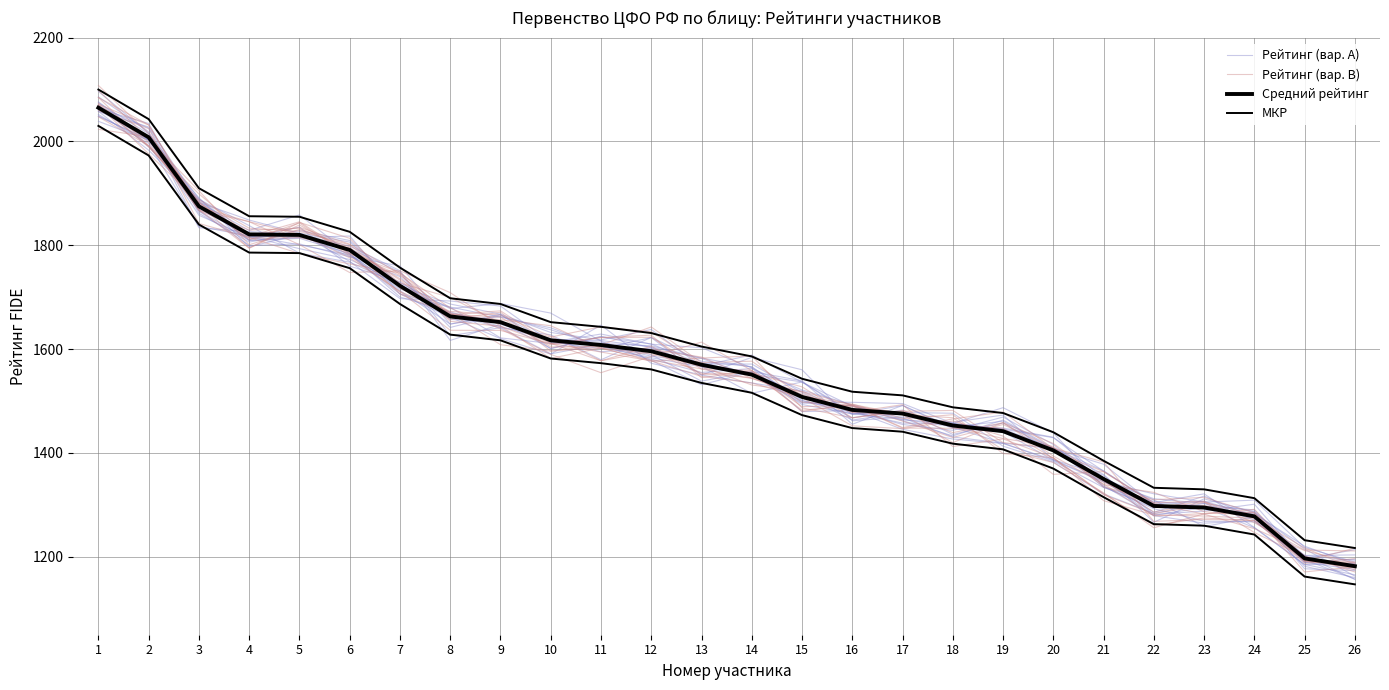

At how many categories does at least one series exceed 1886?

3